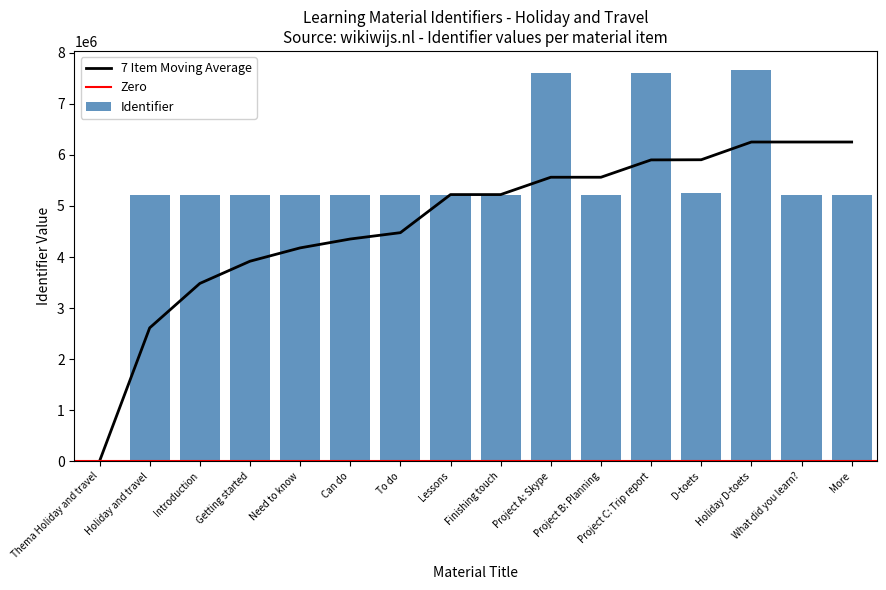

List the labels in order of value, largest first.

Holiday D-toets, Project C: Trip report, Project A: Skype, D-toets, More, What did you learn?, Project B: Planning, Finishing touch, Lessons, To do, Can do, Need to know, Getting started, Introduction, Holiday and travel, Thema Holiday and travel